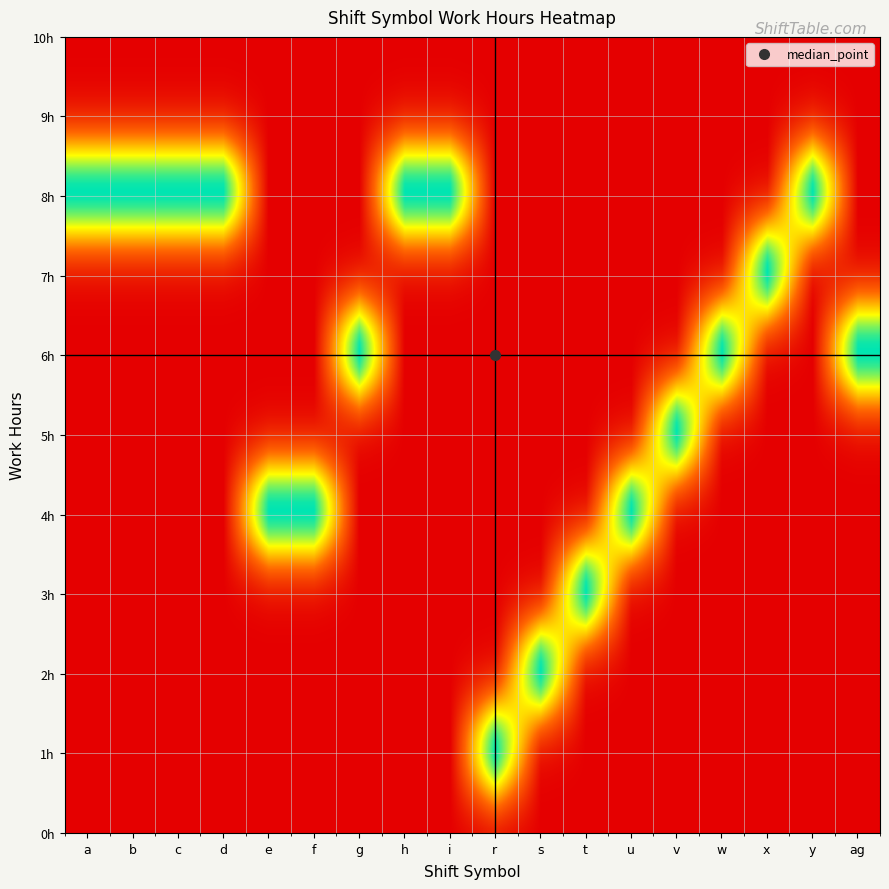

What is the smallest value displayed?

1.0